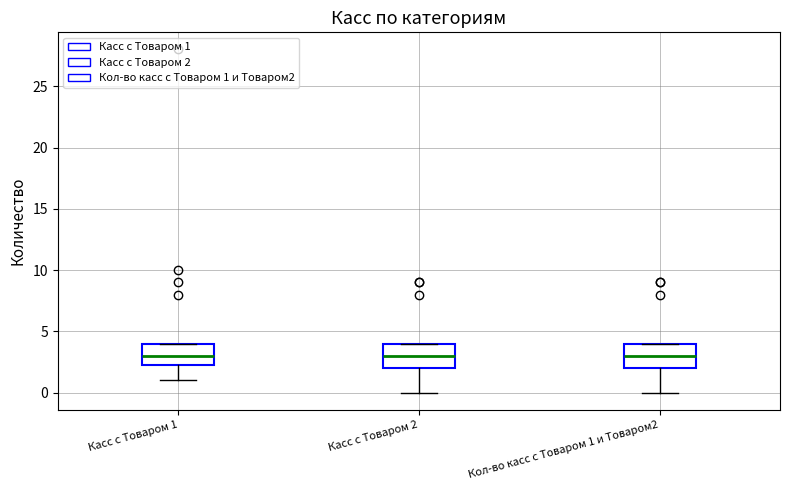

Reading left to right, read every box against the y-axis: the position of its median line, the range the box covers, and the ends of its whiskers. The values are not printed on the chart, so give them approximately, as read against the axis.

Касс с Товаром 1: median 3.0, box 2.5 to 4.0, whiskers 1.0 to 4.0
Касс с Товаром 2: median 3.0, box 2.0 to 4.0, whiskers 0.0 to 4.0
Кол-во касс с Товаром 1 и Товаром2: median 3.0, box 2.0 to 4.0, whiskers 0.0 to 4.0